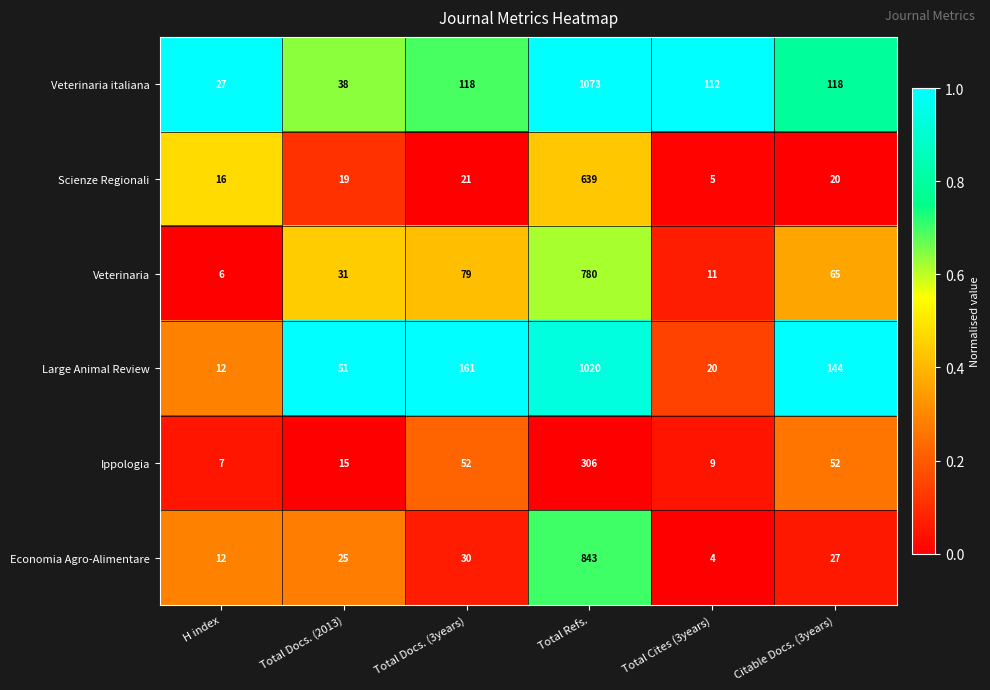

Where does the Scienze Regionali series first go above 20?

Total Docs. (3years)